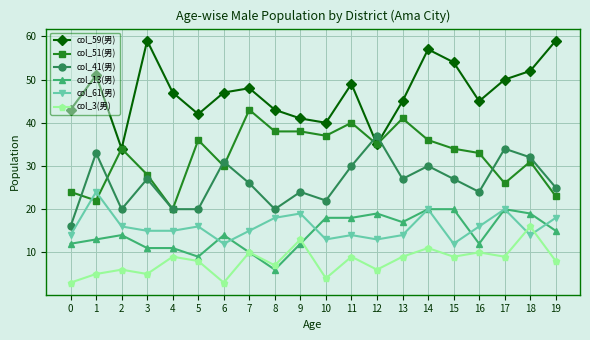

At which category is the sum across all series the highest?

14